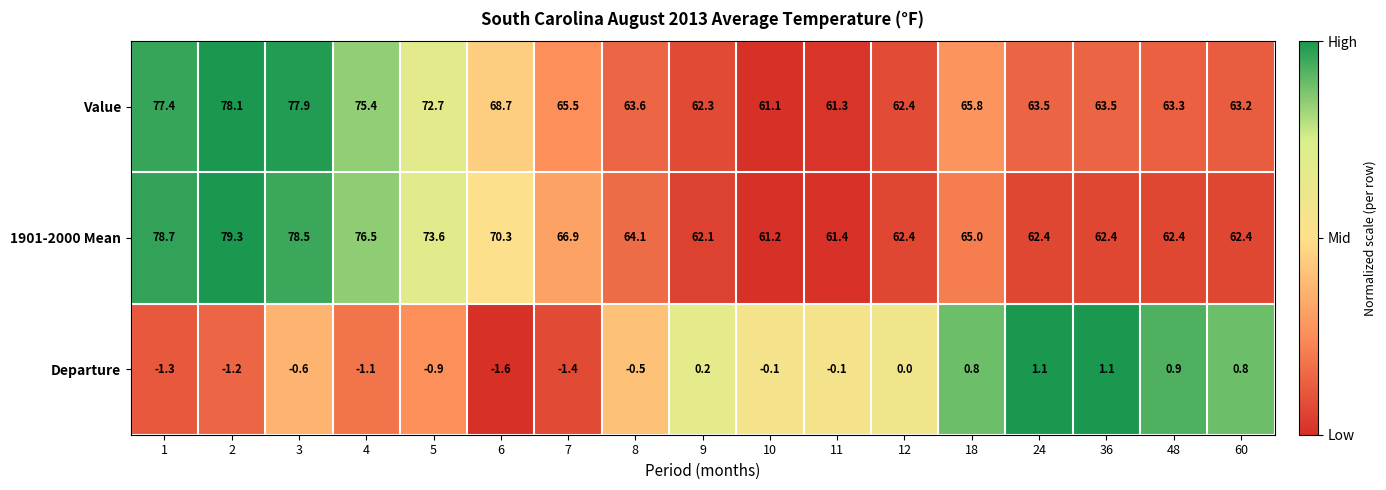

What is the difference between the highest and lowest values at 2?

80.5